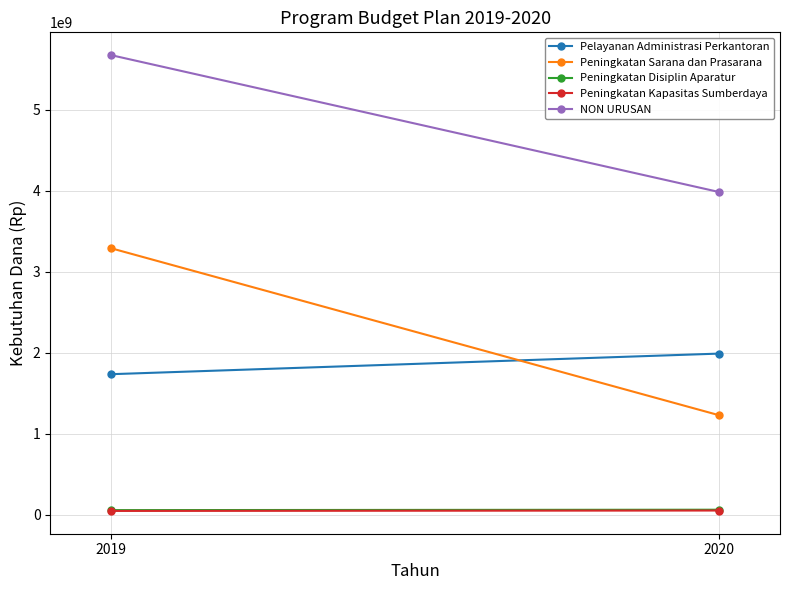

Is it true that Pelayanan Administrasi Perkantoran equals 1736516533.0 at 2019?

True